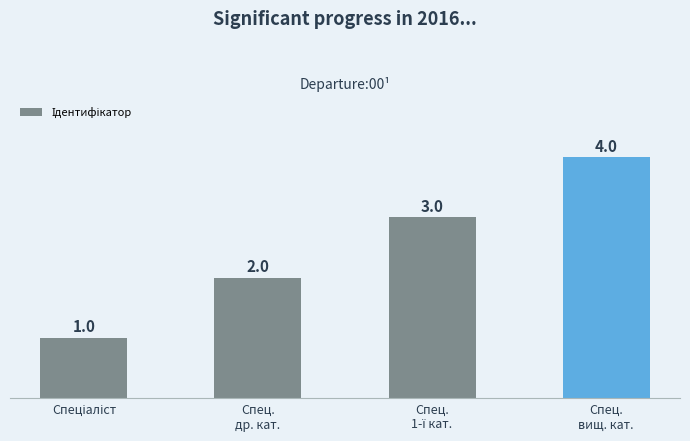

Are the bars grouped side by side (vs. stacked)?

No